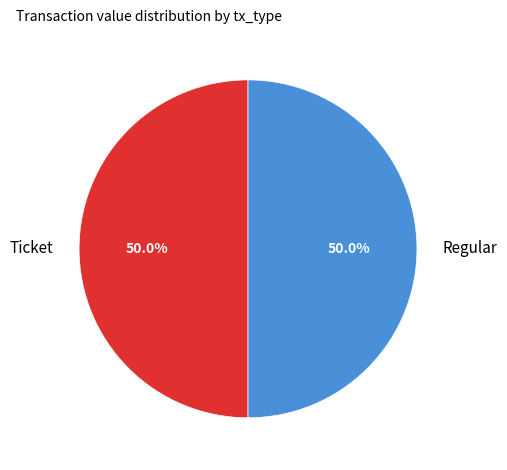

What is the ratio of the value at Ticket to the value at Regular?

1.0